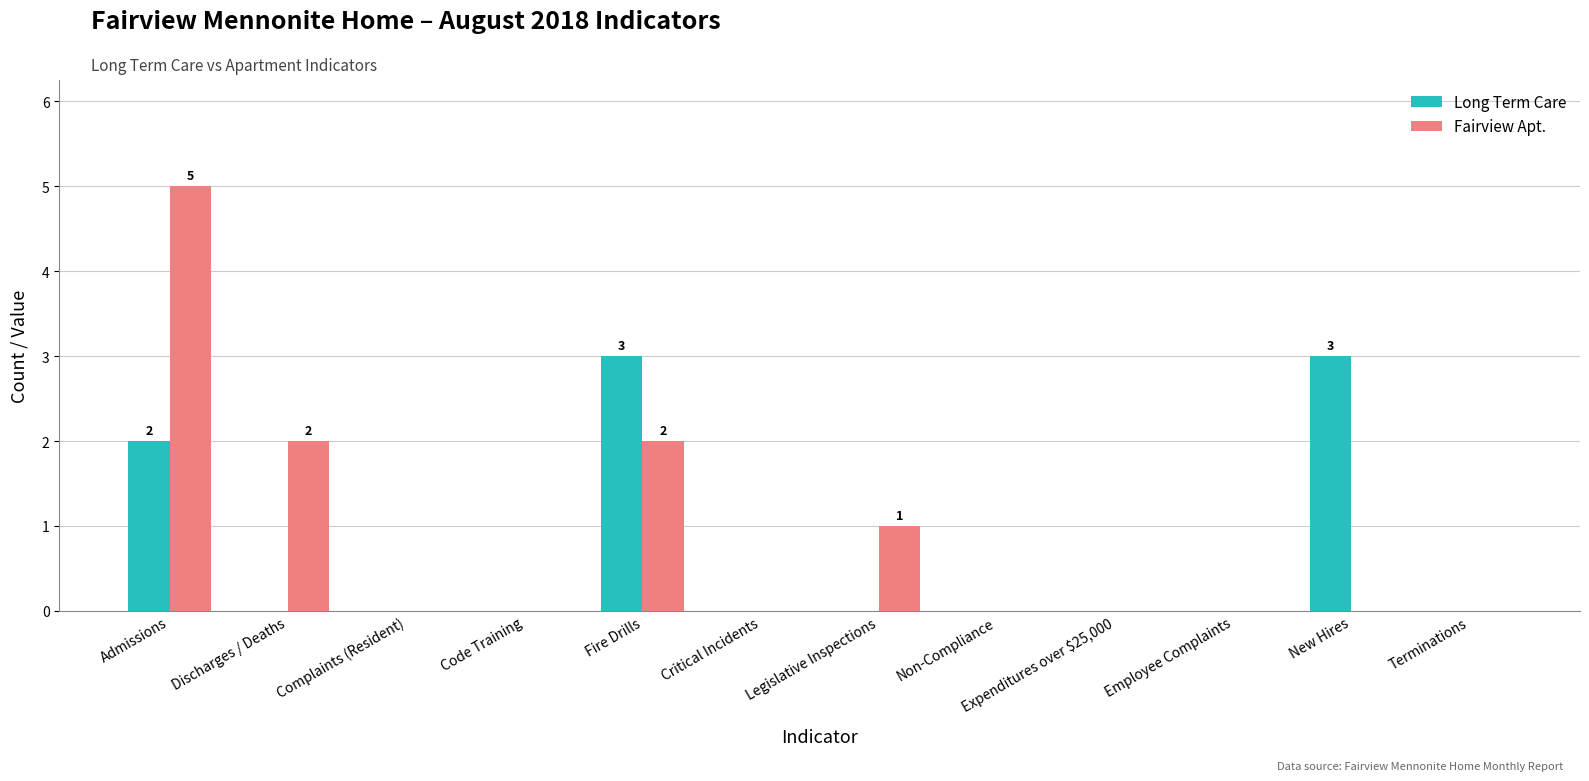

True or false: Fairview Apt. has a value of 0 at Terminations.

True